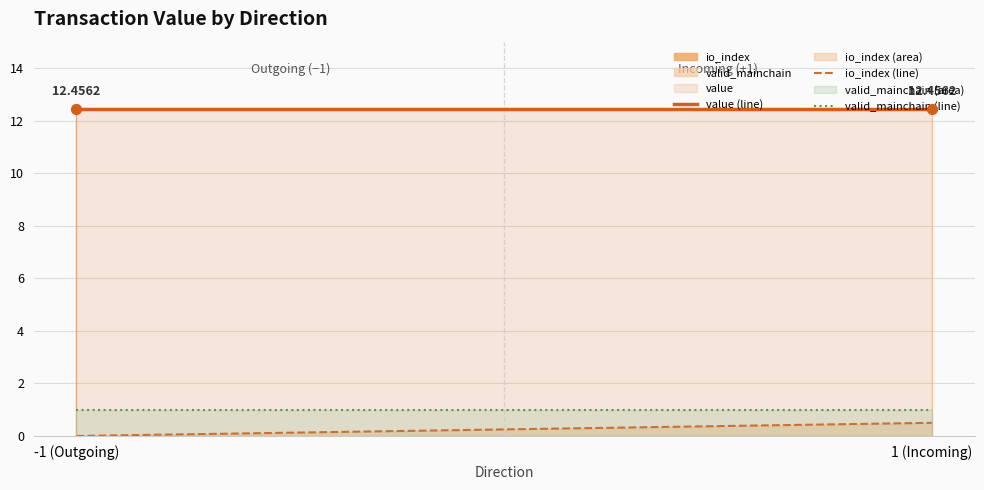

What is the total value across all series at 1 (Incoming)?

14.0